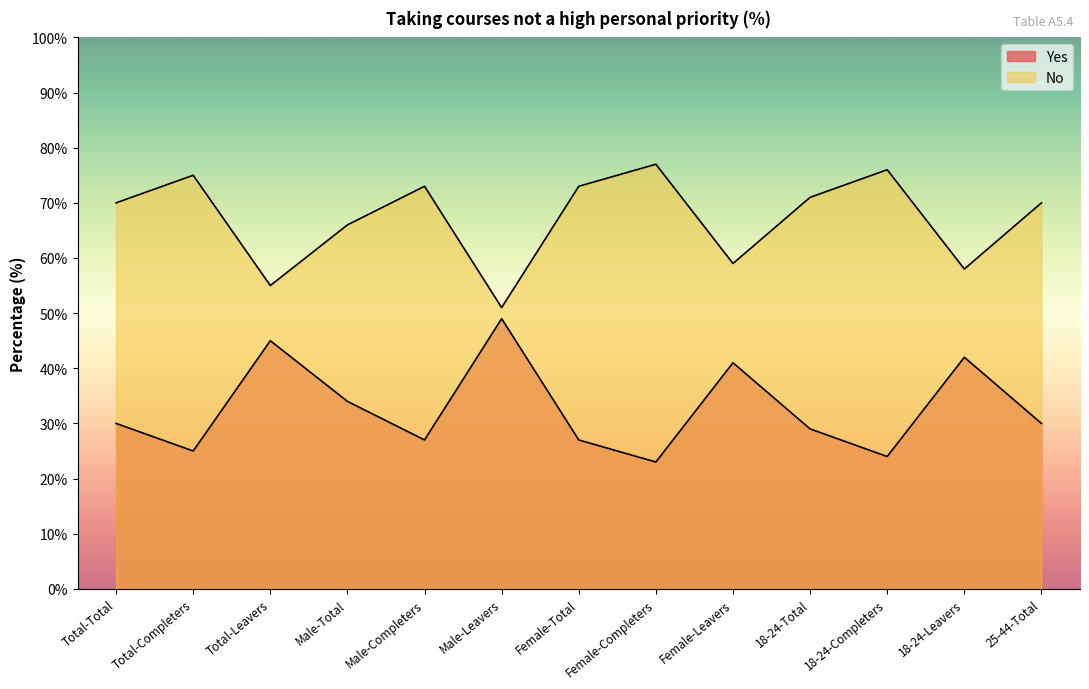

Is the value of No at 18-24-Completers greater than the value of Yes at 25-44-Total?

Yes